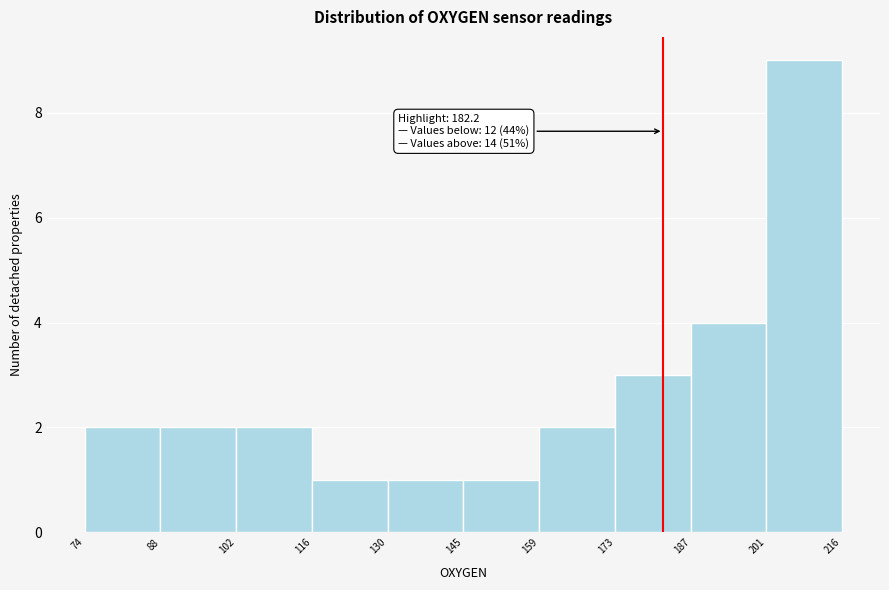

Over which range of the x-axis is the bar tallest?

201 to 216